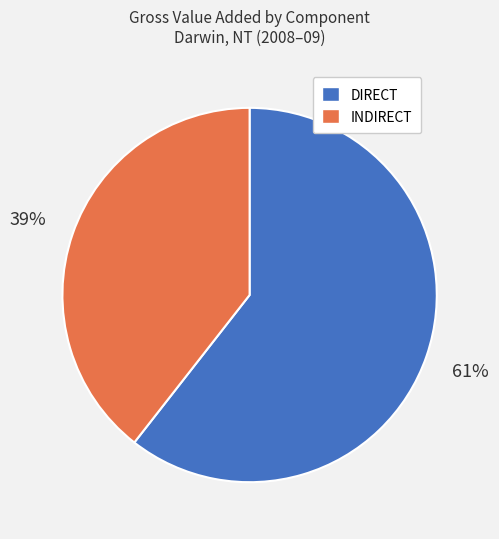

To the nearest percent, what is the combined percentage of DIRECT and INDIRECT?

100%